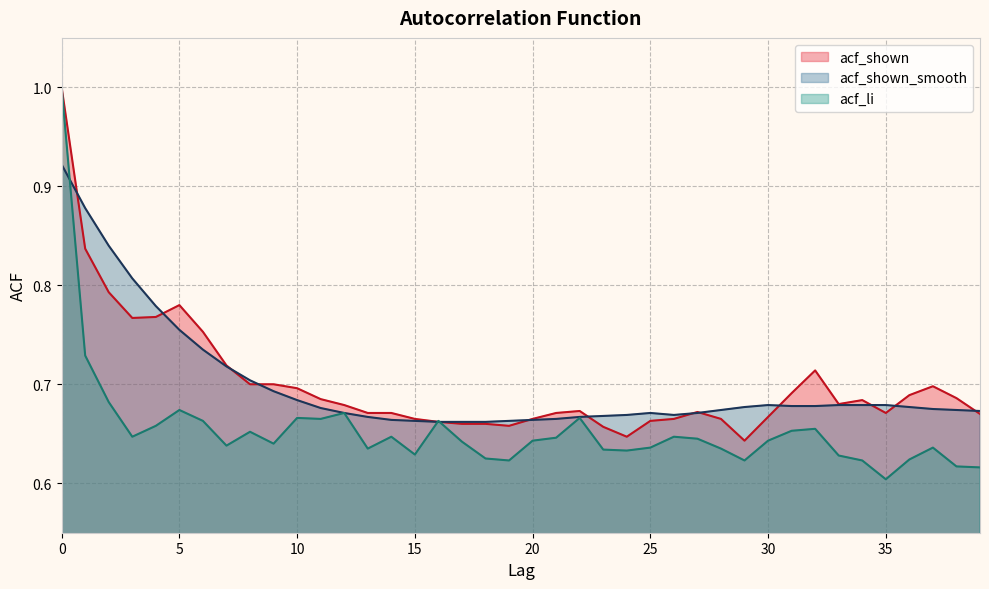

The value of acf_shown at 39 is 0.7. True or false?

True